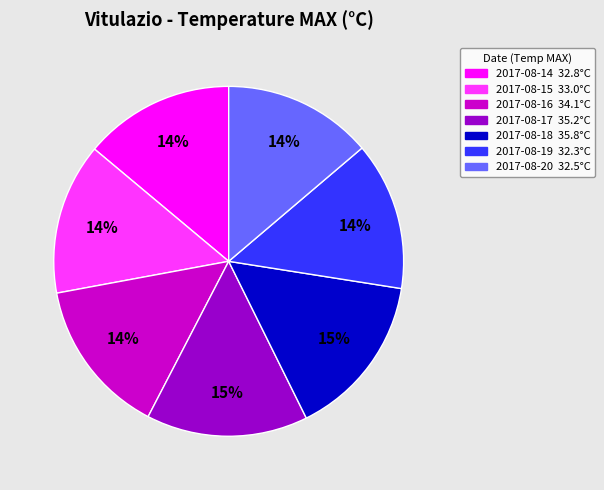

Count the number of slices in the pie.

7